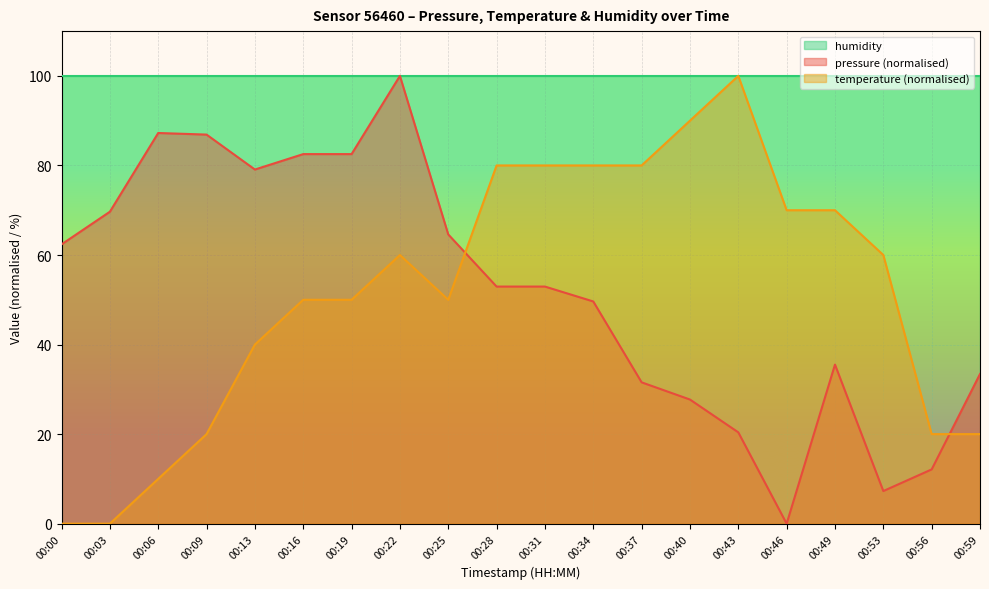

At 00:43, list the series in order from largest to smallest.

temperature, pressure